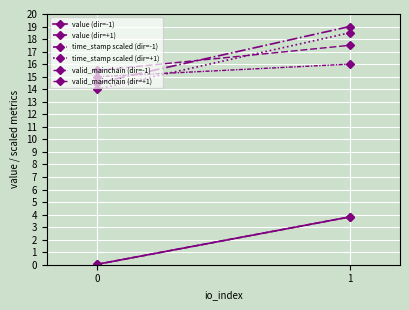

Between 0 and 1, which is larger?

1